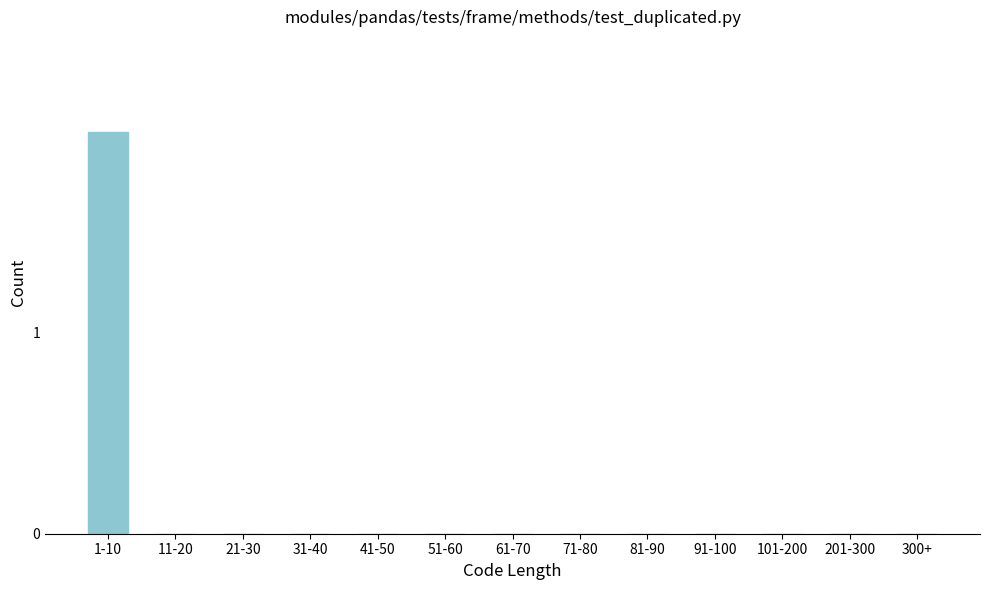

Reading left to right, extract all data points from this chart.

1-10=2	11-20=0	21-30=0	31-40=0	41-50=0	51-60=0	61-70=0	71-80=0	81-90=0	91-100=0	101-200=0	201-300=0	300+=0